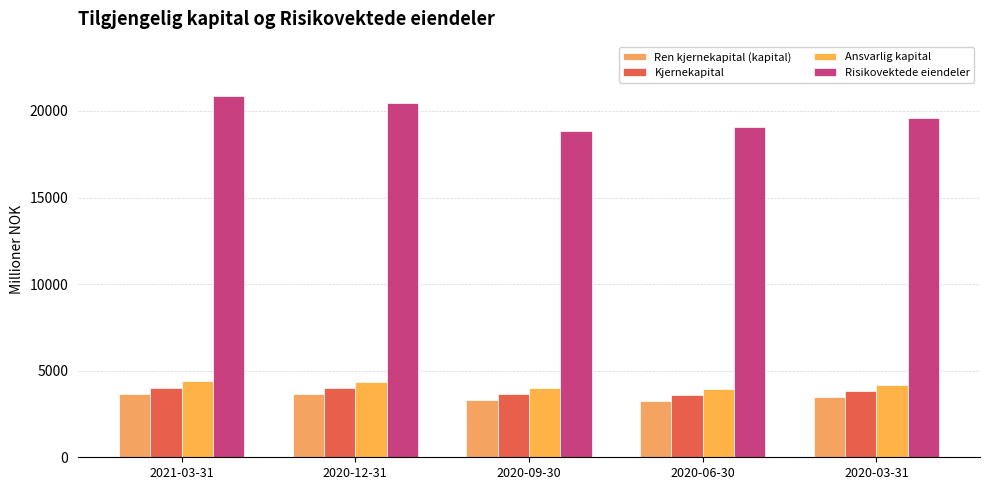

At which label does Kjernekapital first exceed 3804?

2021-03-31